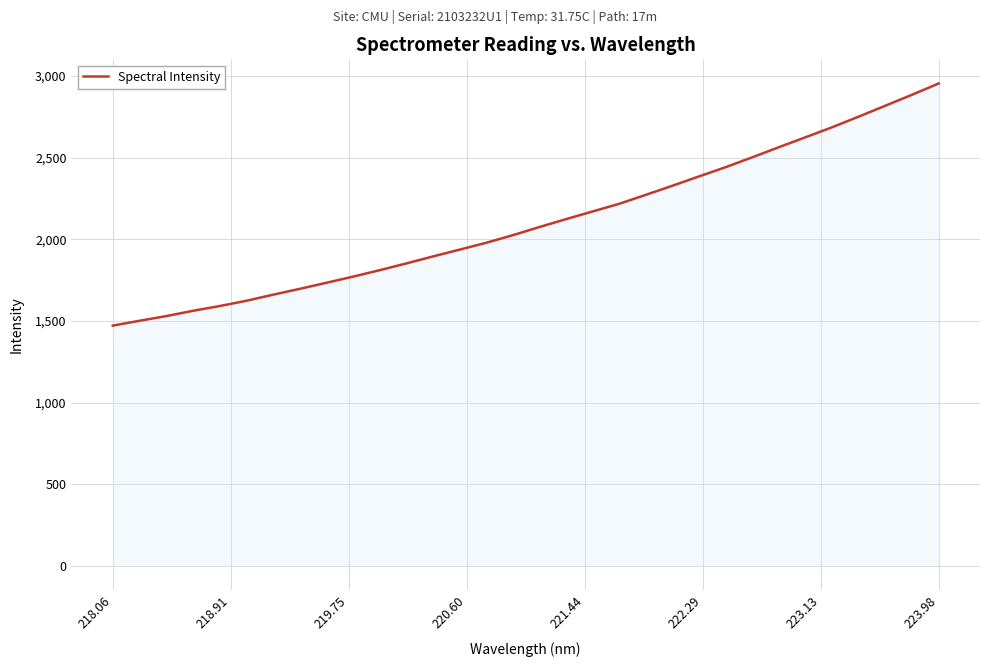

What is the difference between the maximum and minimum values?

1483.2